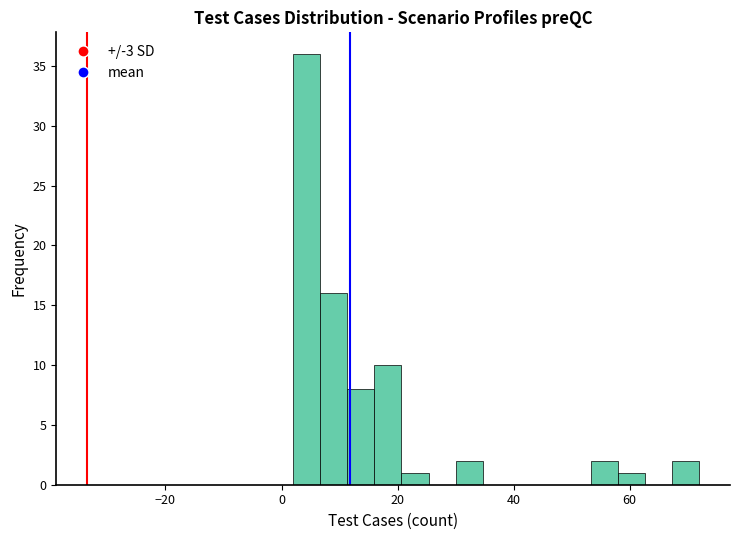

Read against the x-axis, roughly where is the centre of the tallest bar?

4